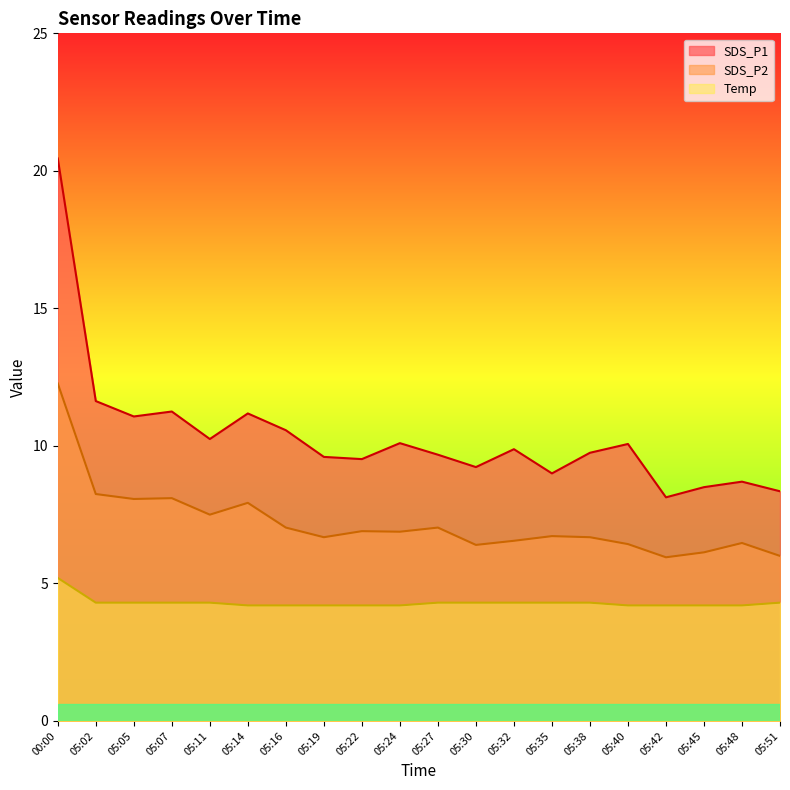

Between 05:42 and 05:27, which is larger?

05:27